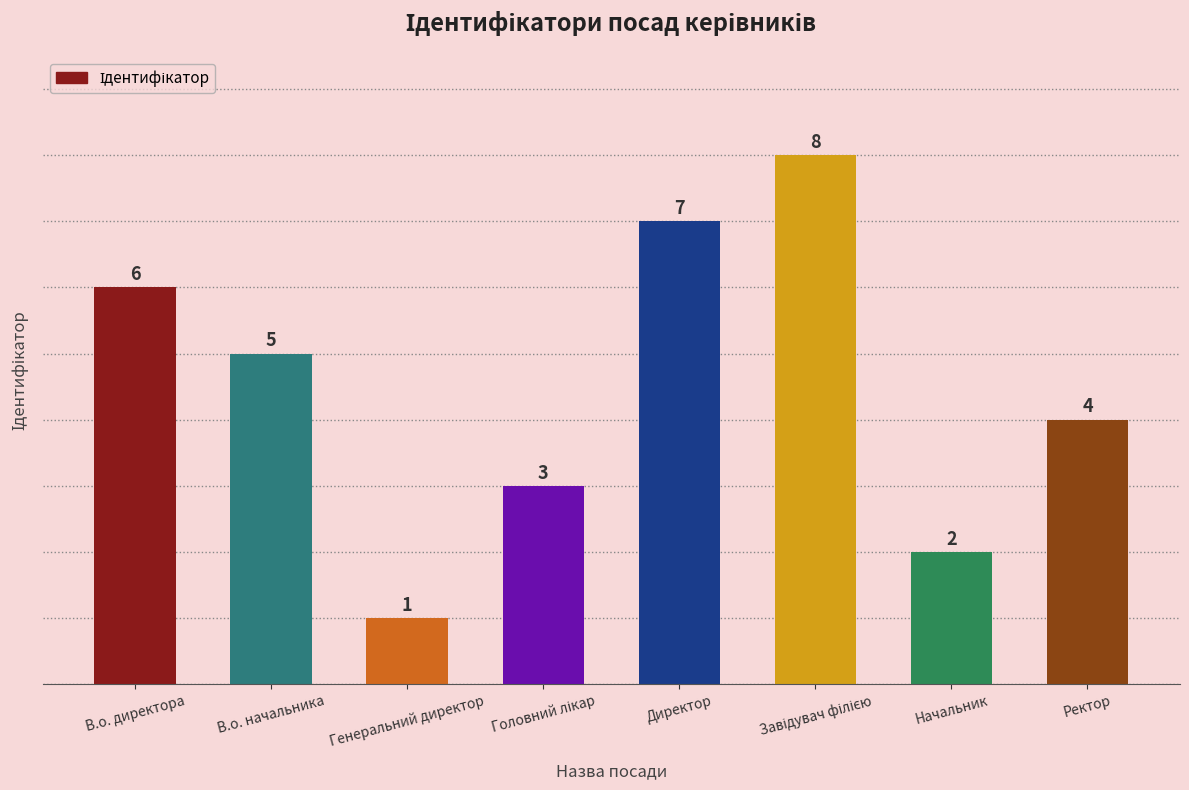

What is the label of the 4th bar from the right?

Директор